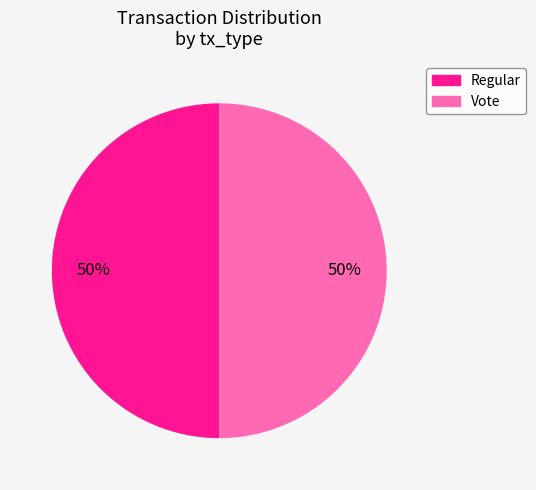

True or false: Vote accounts for 64% of the total.

False